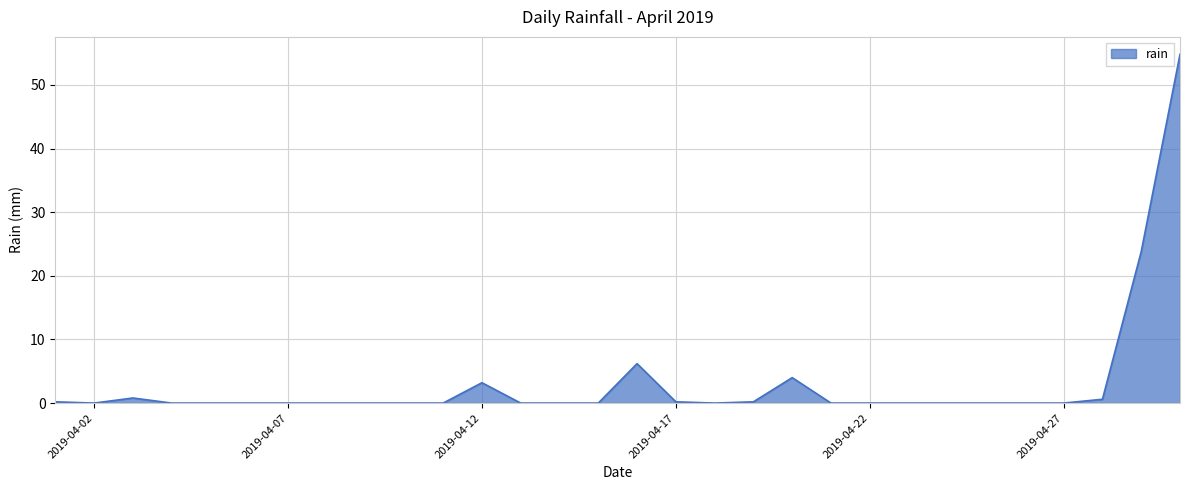

What is the greatest value displayed?

54.8